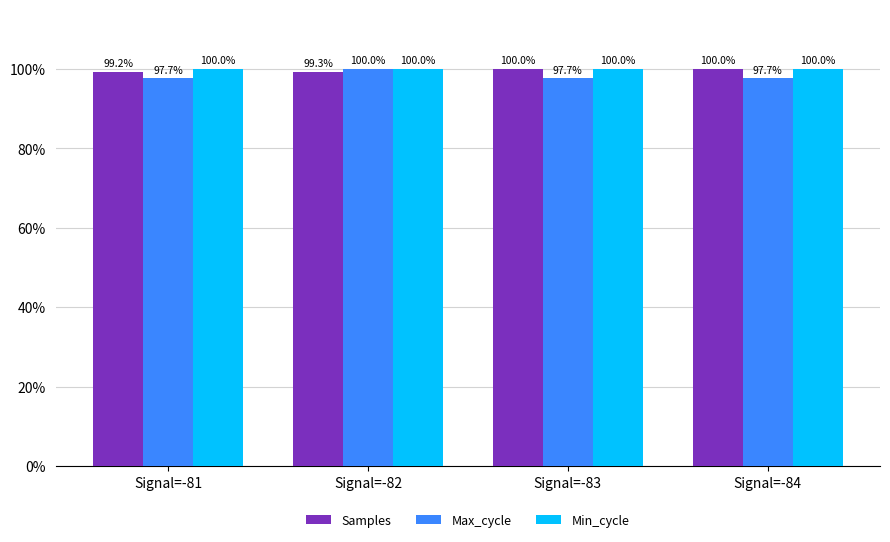

Is it true that Samples equals 100.0 at Signal=-84?

True